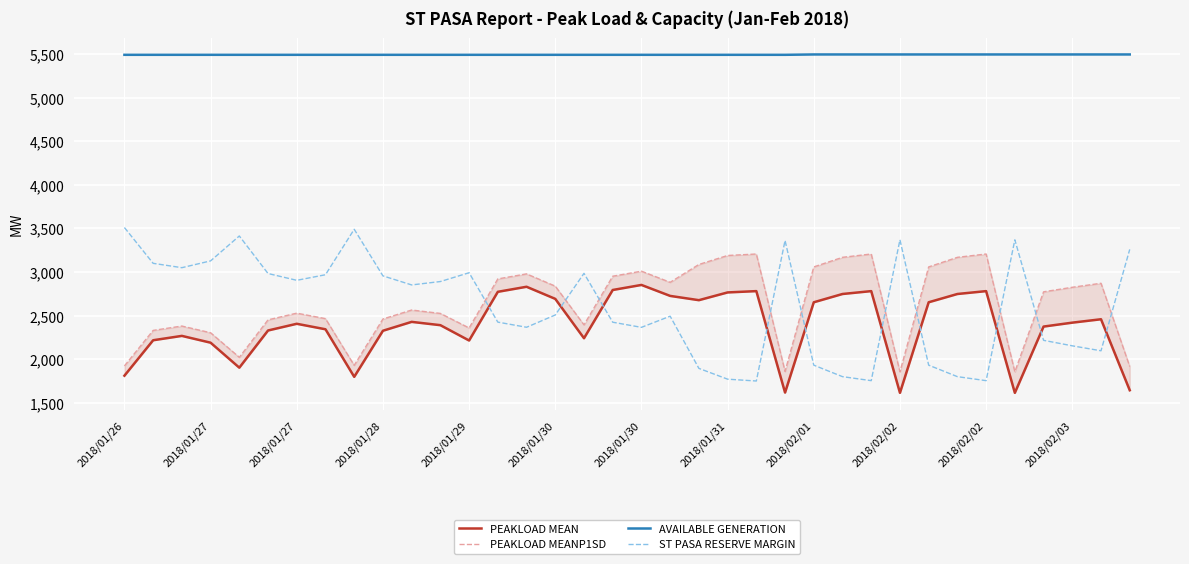

True or false: PEAKLOAD MEANP1SD has a value of 3529 at 2018/01/27.

False